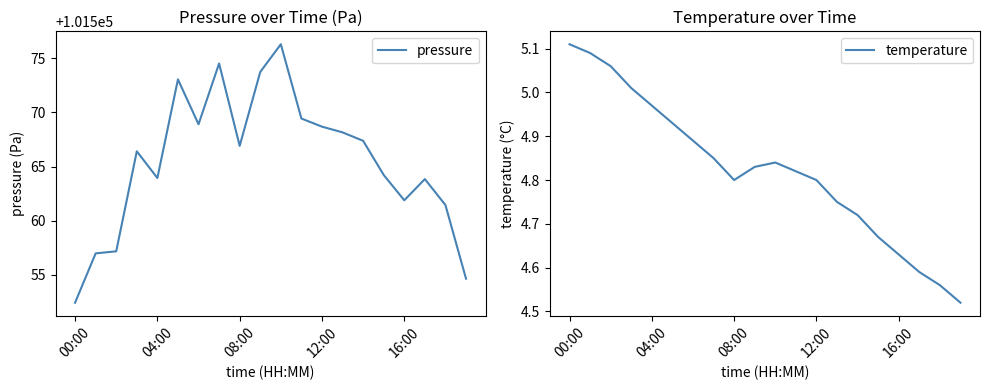

True or false: pressure has more than 0 points higher than both neighbors.

True